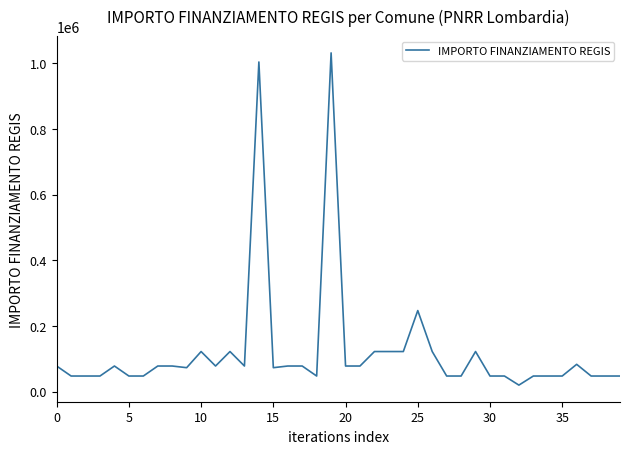

What is the greatest value displayed?

1031574